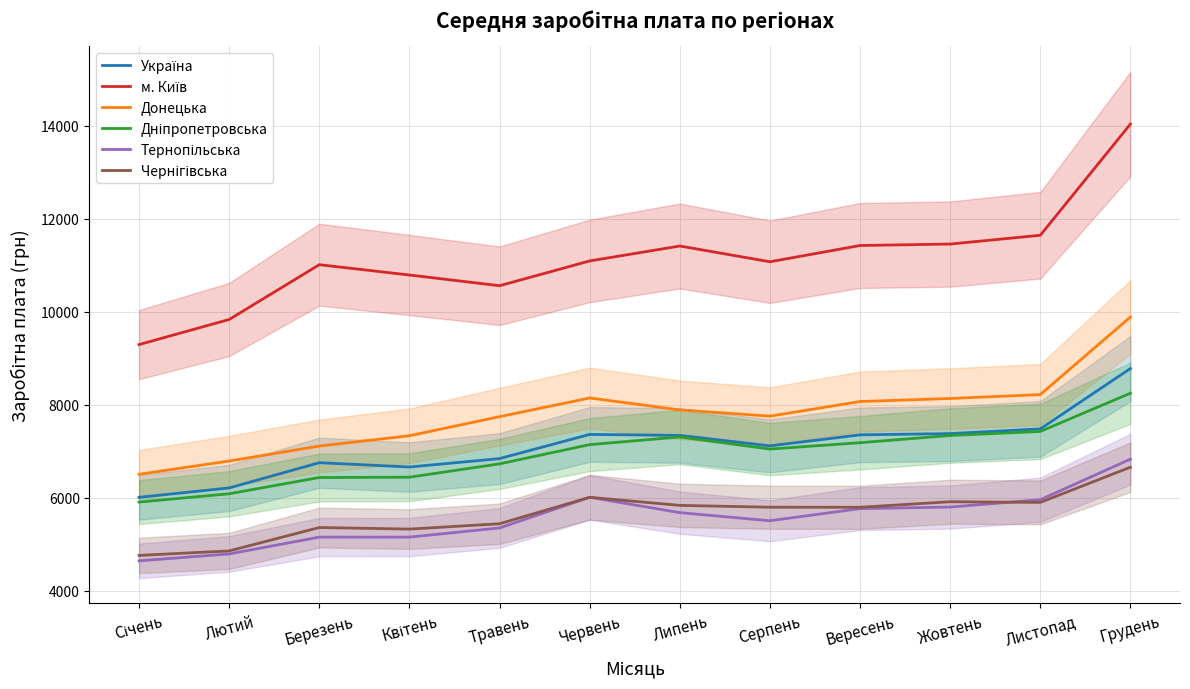

What are all the series names shown in the legend?

Україна, м. Київ, Донецька, Дніпропетровська, Тернопільська, Чернігівська